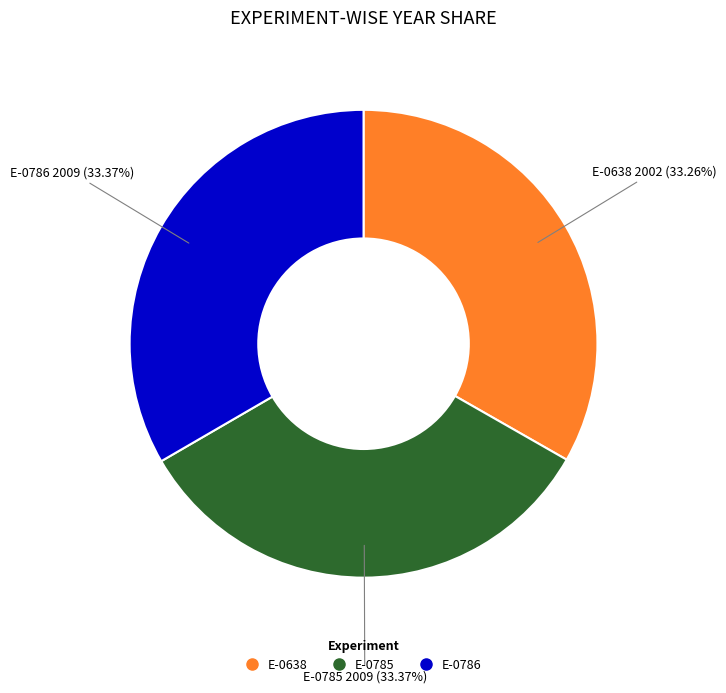

True or false: E-0786 accounts for 33% of the total.

True